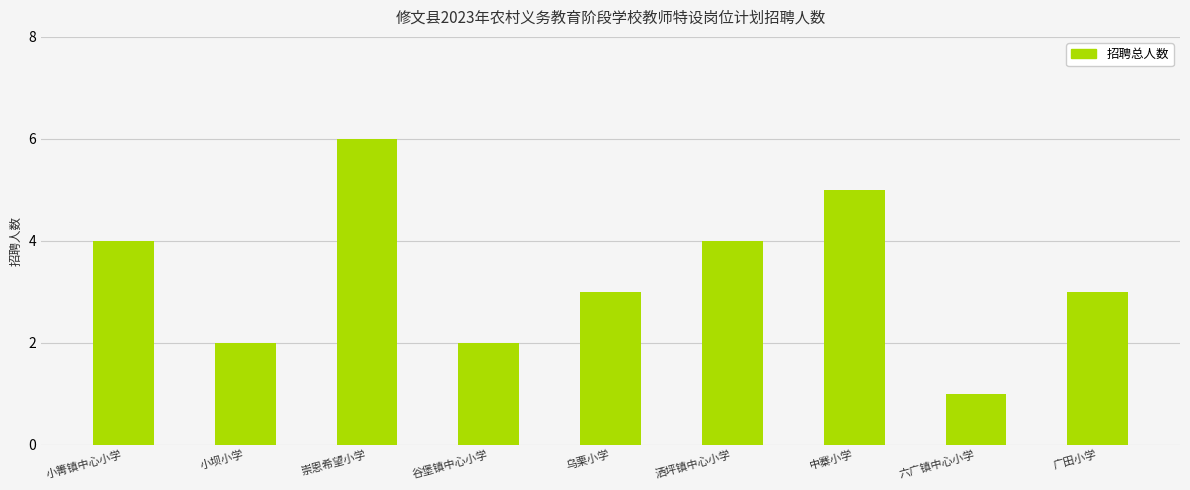

What is the difference between the values at 中寨小学 and 洒坪镇中心小学?

1